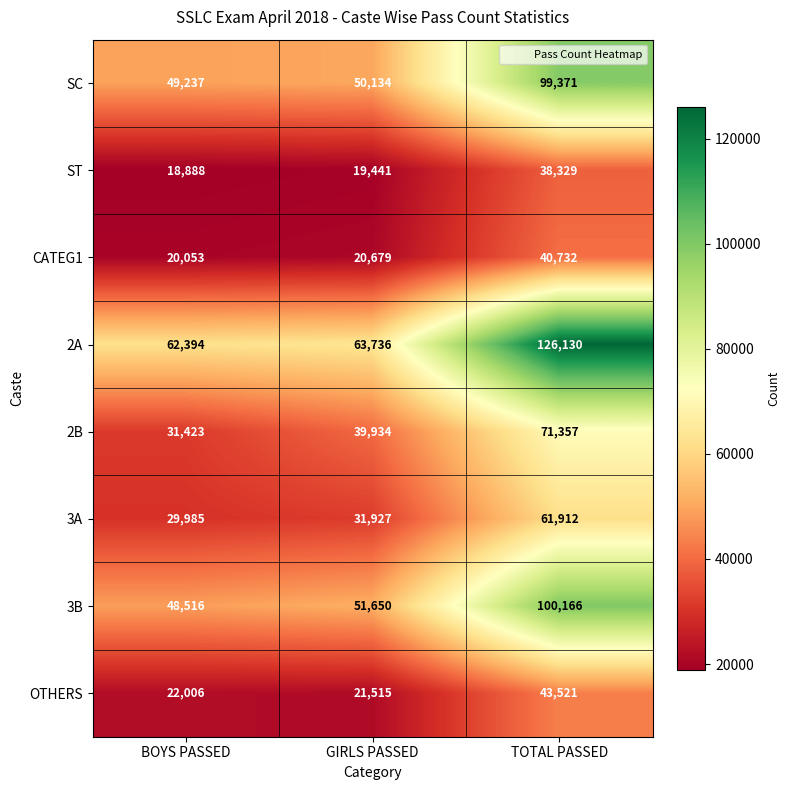

Is it true that 3B equals 169756 at TOTAL PASSED?

False